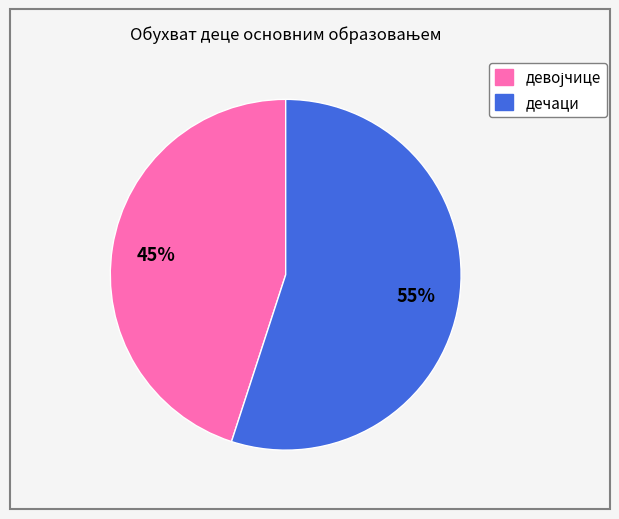

Which category has the biggest portion of the pie?

дечаци